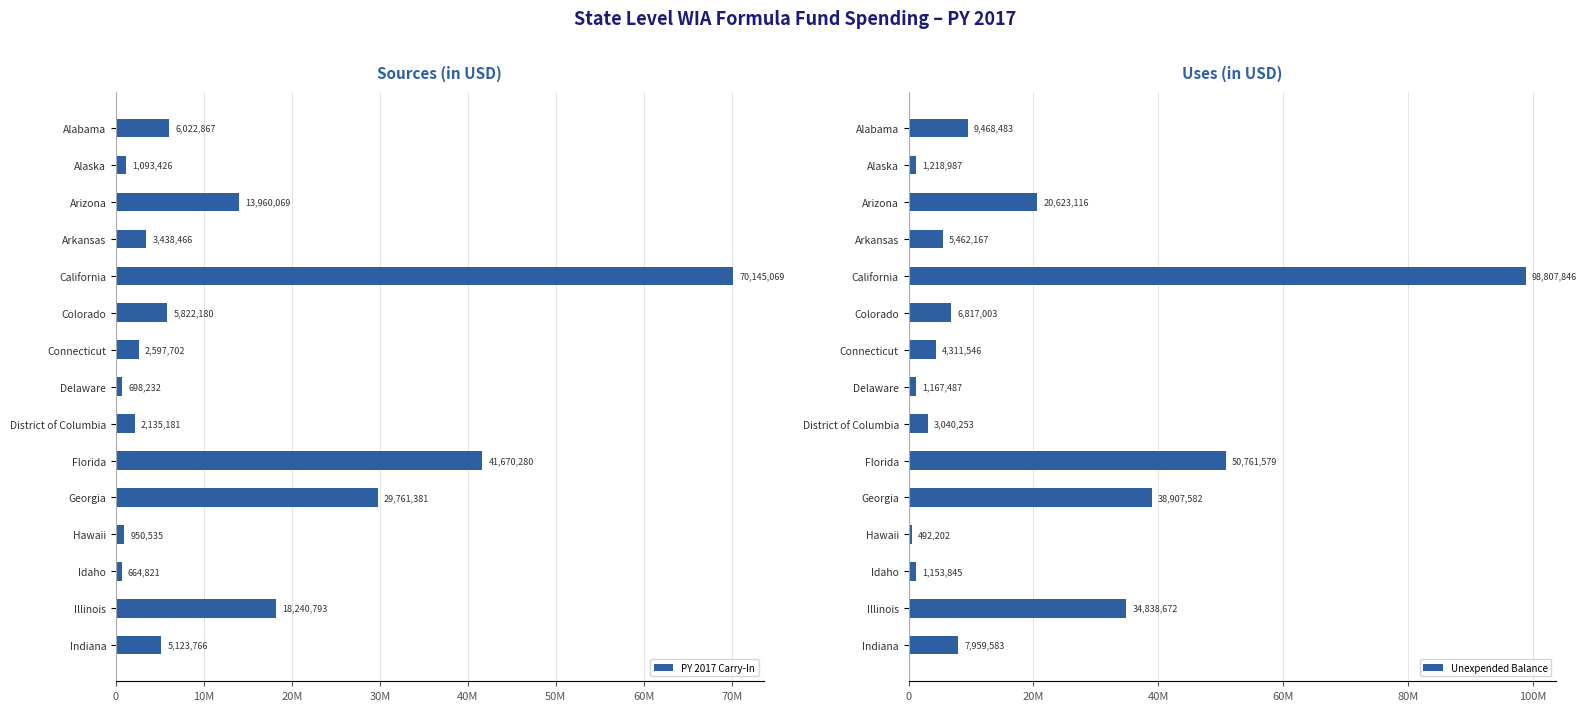

How many series are shown in this chart?

2